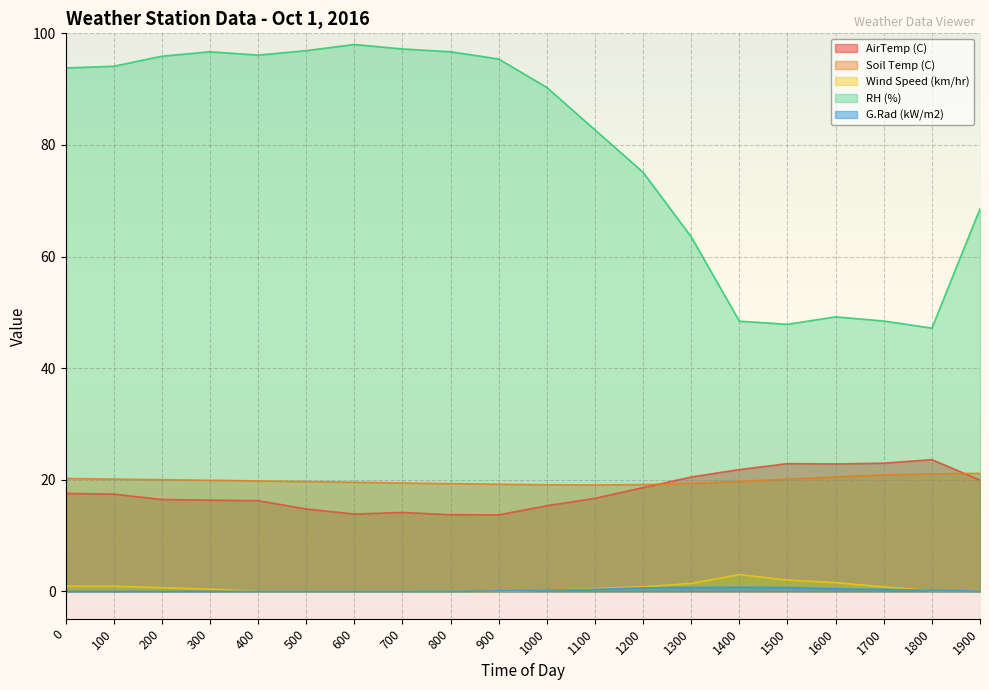

Between 600 and 100, which is larger?

100